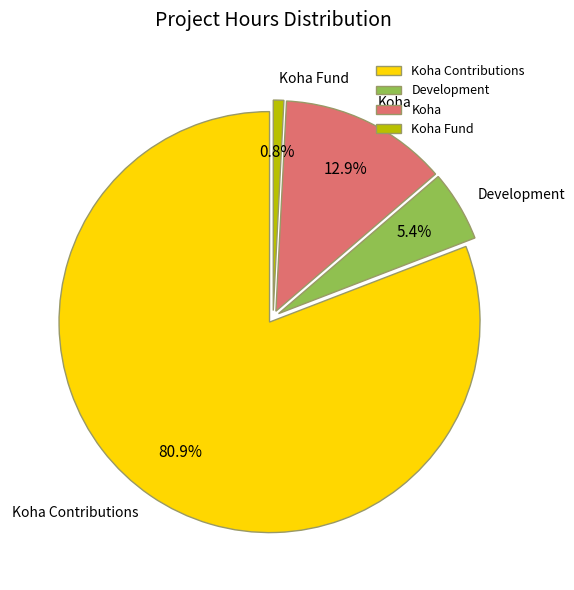

To the nearest percent, what percentage of the pie is Development?

5%